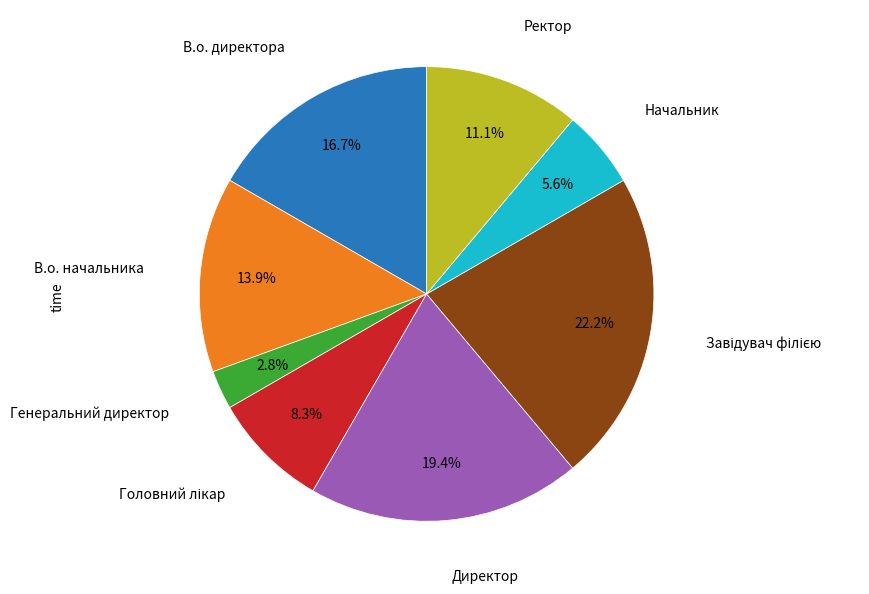

Which category has the smallest portion of the pie?

Генеральний директор